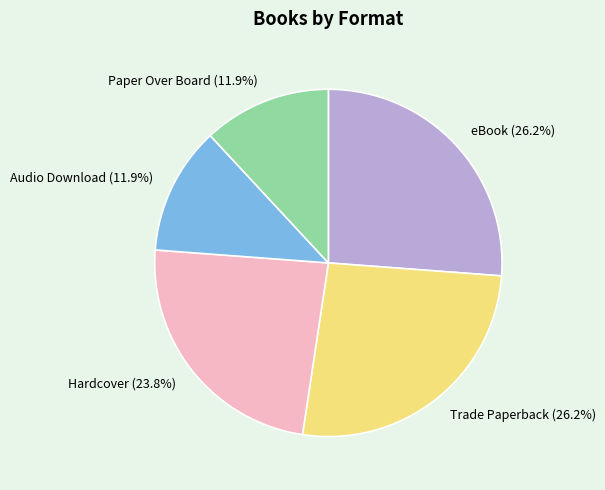

To the nearest percent, what percentage of the pie is Paper Over Board?

12%